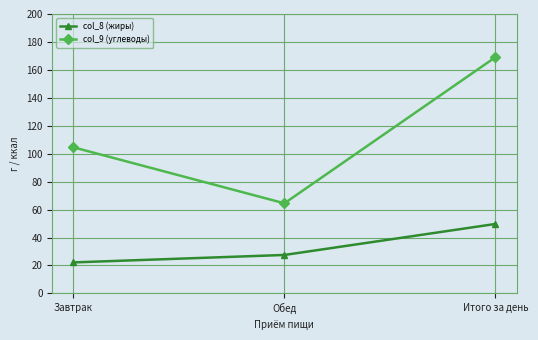

The value of col_8 (жиры) at Завтрак is 22.2. True or false?

True